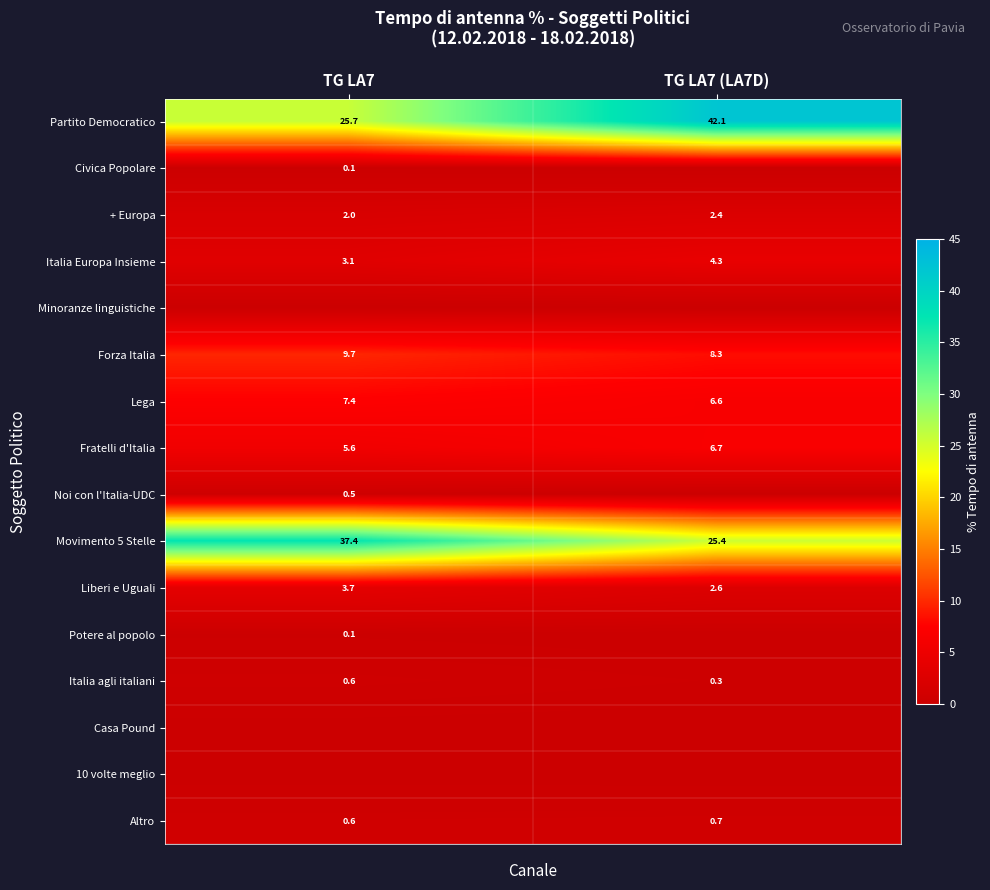

What is the difference between the maximum and minimum values in the Civica Popolare series?

0.1